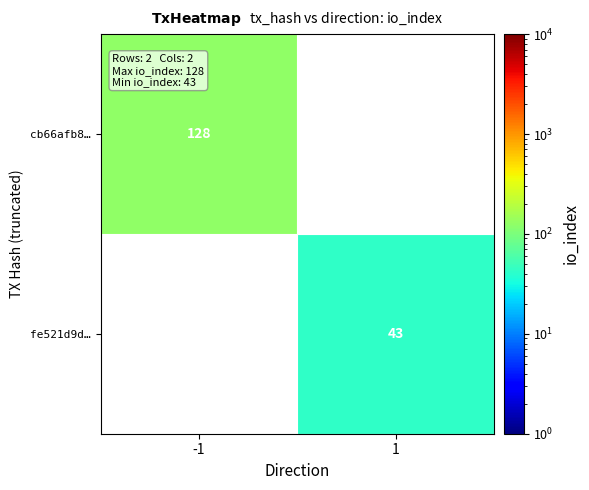

What is the maximum value shown in the chart?

128.0